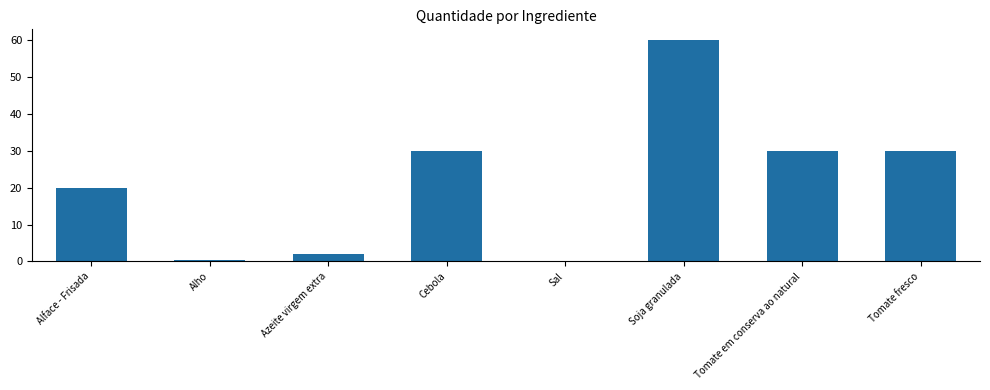

The value at Cebola is 41.9. True or false?

False